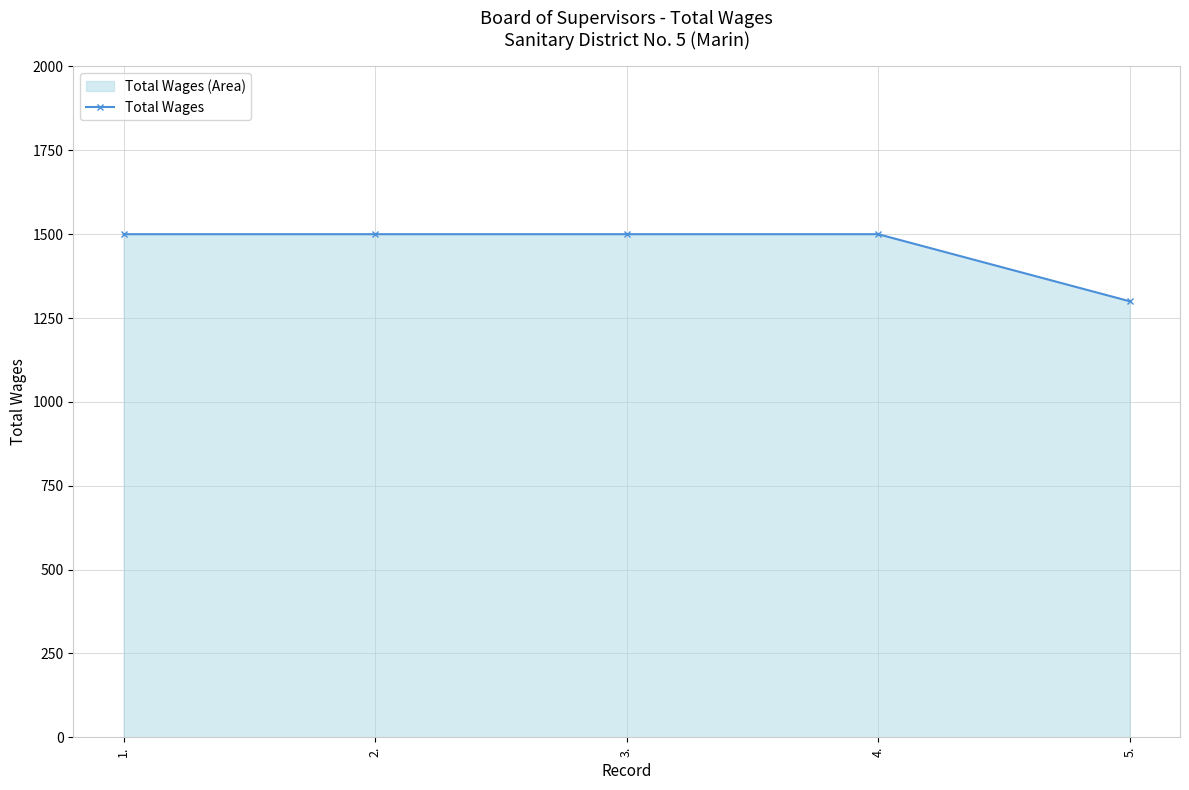

What position from the right is 2.?

4